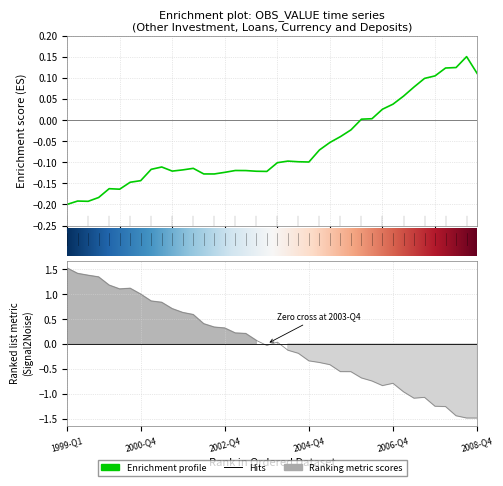

Rank the categories by value from lowest to highest.

1999-Q1, 1999-Q3, 1999-Q2, 1999-Q4, 2000-Q2, 2000-Q1, 2000-Q3, 2000-Q4, 2002-Q3, 2002-Q2, 2002-Q4, 2003-Q4, 2003-Q3, 2001-Q3, 2003-Q2, 2003-Q1, 2001-Q4, 2001-Q1, 2002-Q1, 2001-Q2, 2004-Q1, 2004-Q4, 2004-Q3, 2004-Q2, 2005-Q1, 2005-Q2, 2005-Q3, 2005-Q4, 2006-Q1, 2006-Q2, 2006-Q3, 2006-Q4, 2007-Q1, 2007-Q2, 2007-Q3, 2007-Q4, 2008-Q4, 2008-Q1, 2008-Q2, 2008-Q3